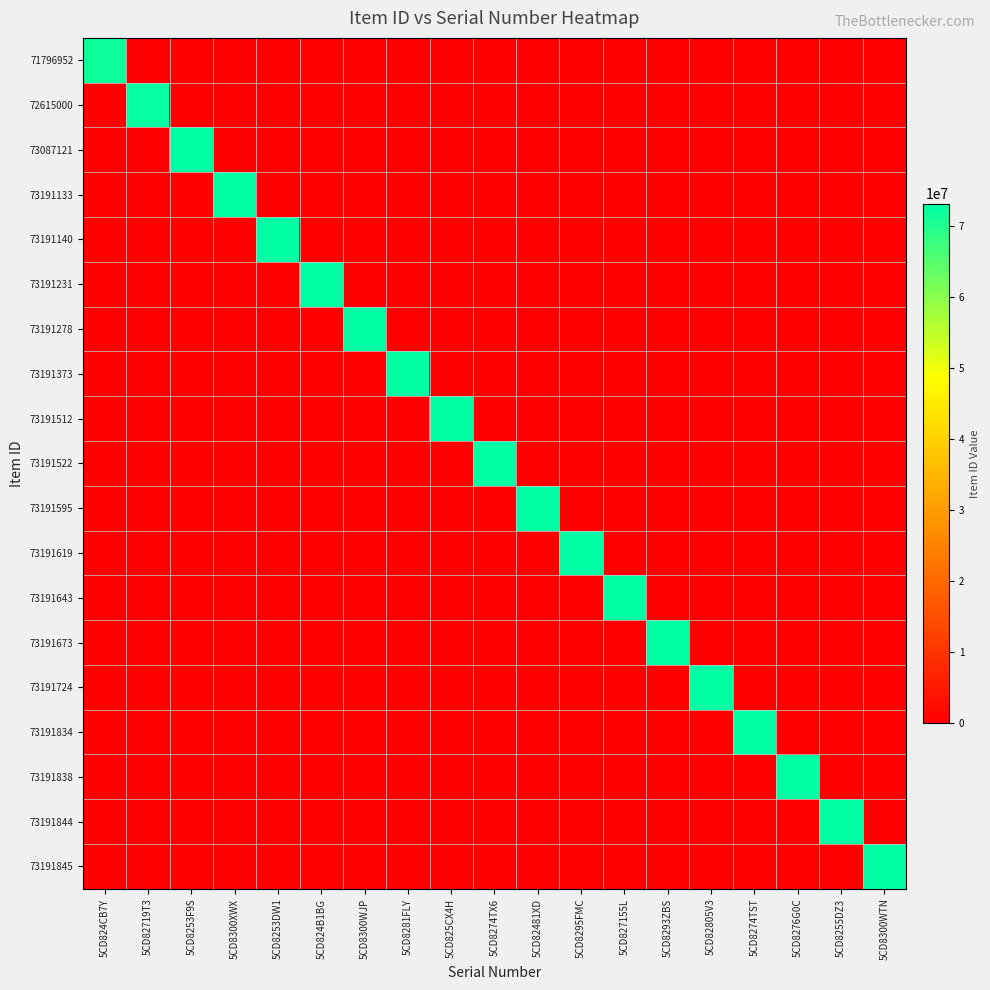

Between 5CD824CB7Y and 5CD8274TX6, which series saw the biggest shift?

73191522